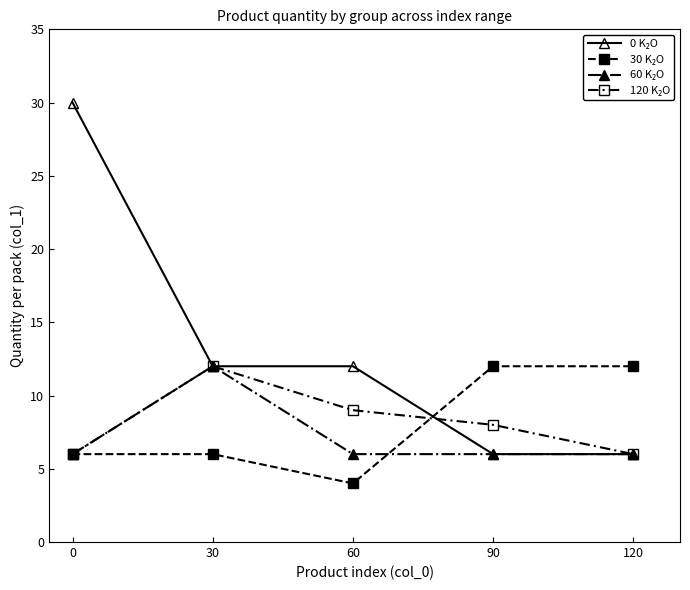

Is this an area chart (filled region under the line)?

No